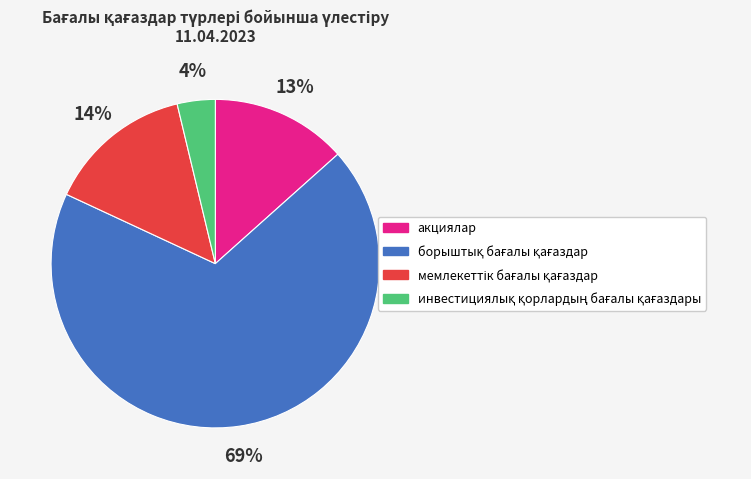

Is there any slice that represents more than half of the pie?

Yes